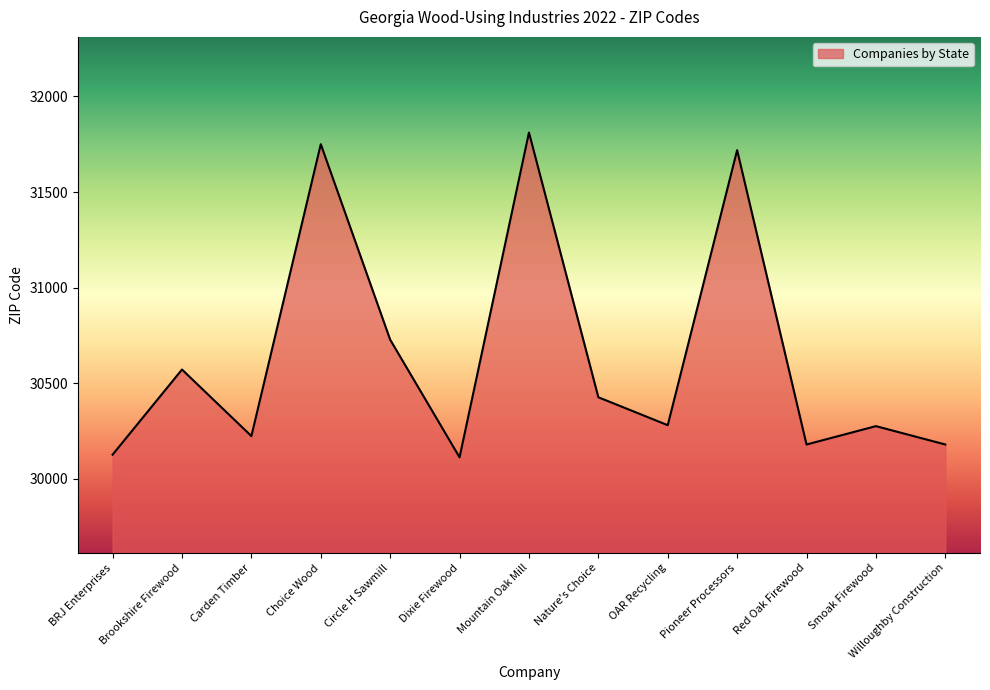

How many series are shown in this chart?

1